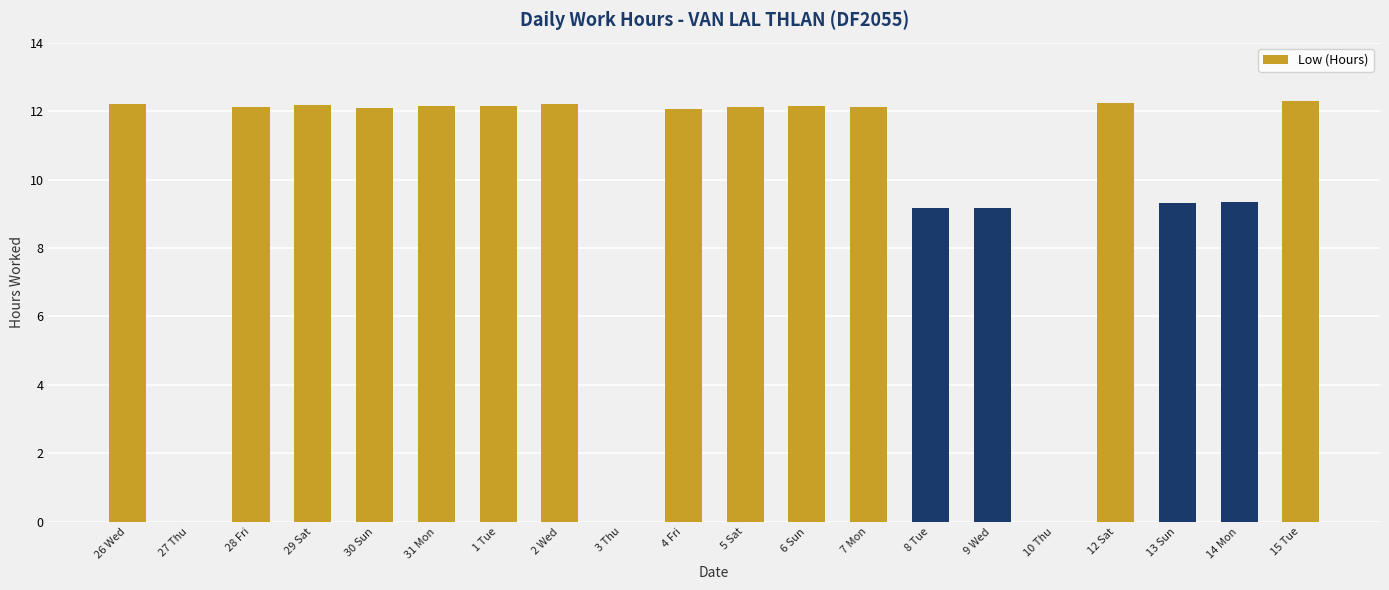

Read the value at 26 Wed.

12.2